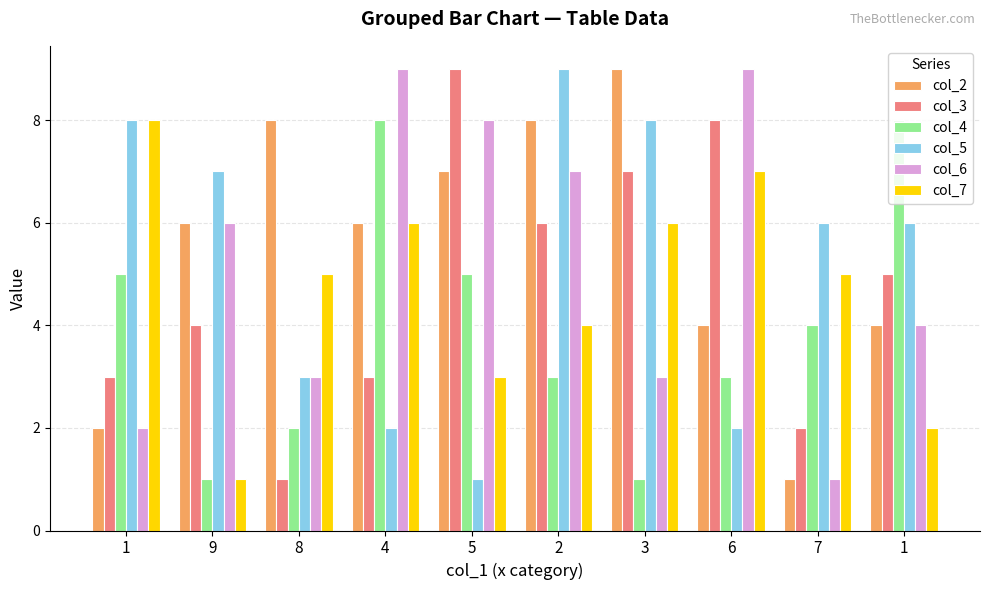

Reading right to left, extract all data points from this chart.

col_2: 1=4	7=1	6=4	3=9	2=8	5=7	4=6	8=8	9=6	1=2
col_3: 1=5	7=2	6=8	3=7	2=6	5=9	4=3	8=1	9=4	1=3
col_4: 1=8	7=4	6=3	3=1	2=3	5=5	4=8	8=2	9=1	1=5
col_5: 1=6	7=6	6=2	3=8	2=9	5=1	4=2	8=3	9=7	1=8
col_6: 1=4	7=1	6=9	3=3	2=7	5=8	4=9	8=3	9=6	1=2
col_7: 1=2	7=5	6=7	3=6	2=4	5=3	4=6	8=5	9=1	1=8